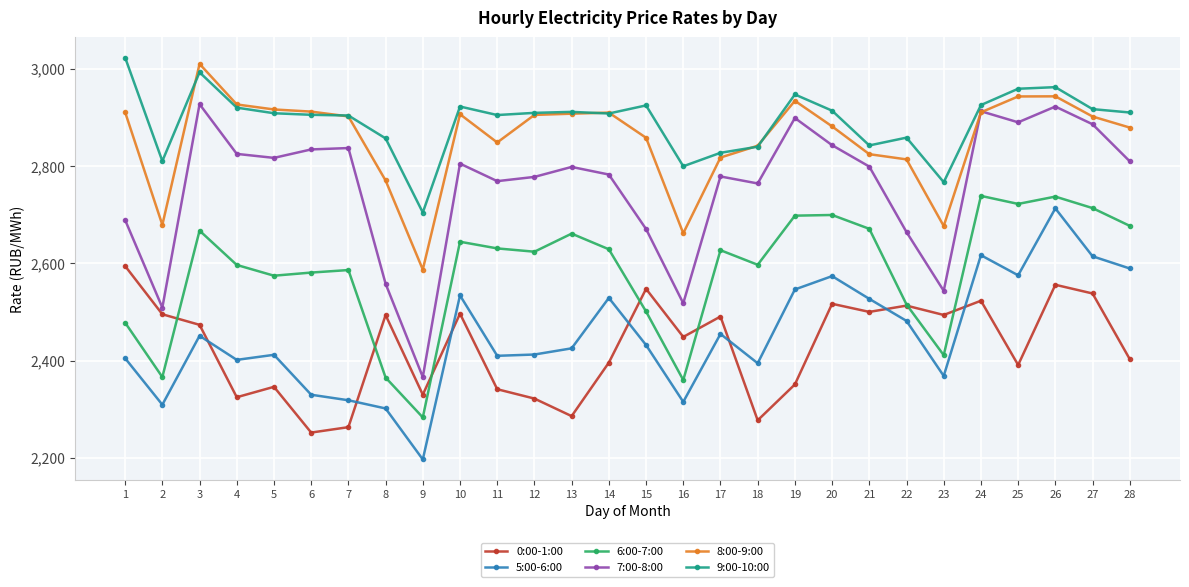

At which label is 9:00-10:00 closest to 2863?

22